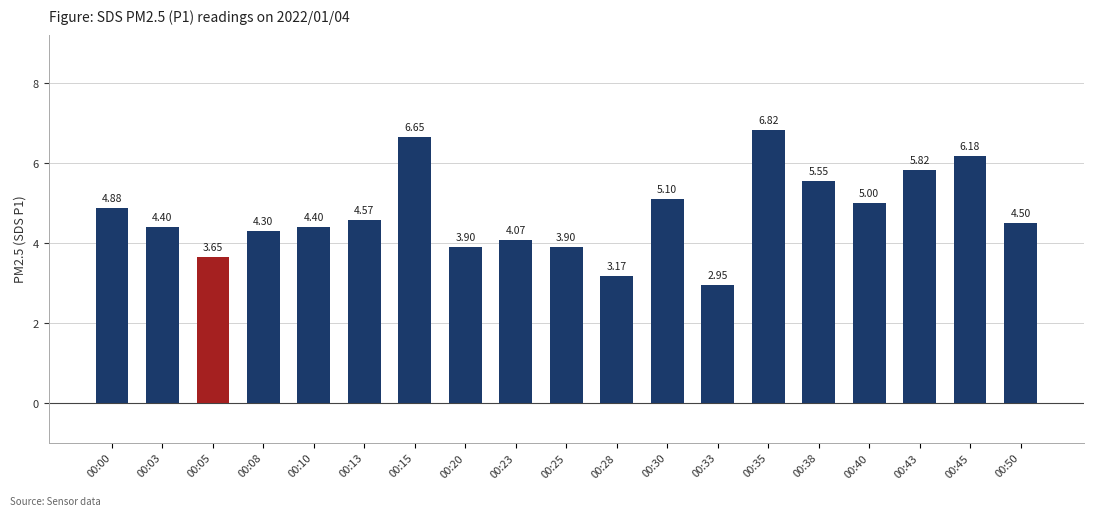

What is the average value?

4.7